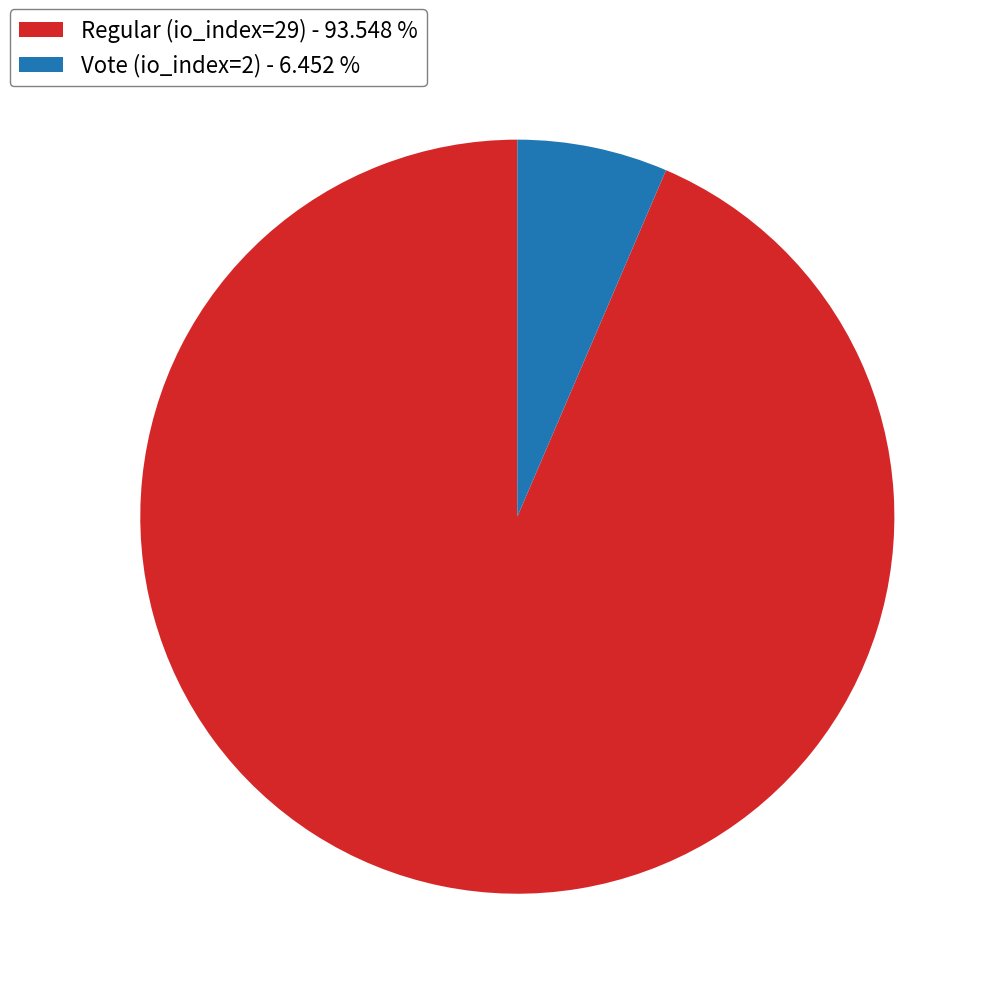

Which slice is the largest?

Regular (io_index=29)